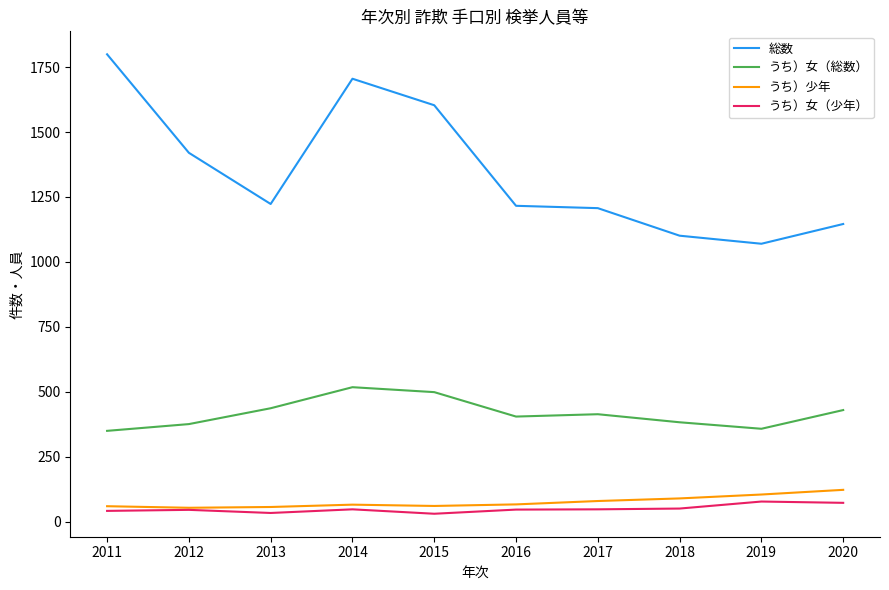

Between 2016 and 2019, which series saw the biggest shift?

総数